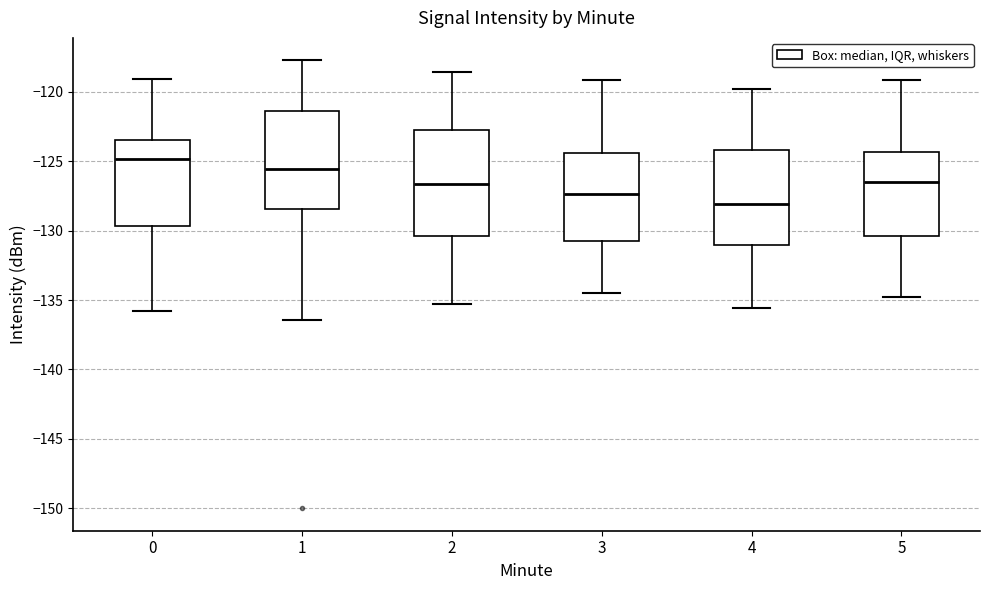

Which box is the tallest, from its lower edge to its upper edge?

2